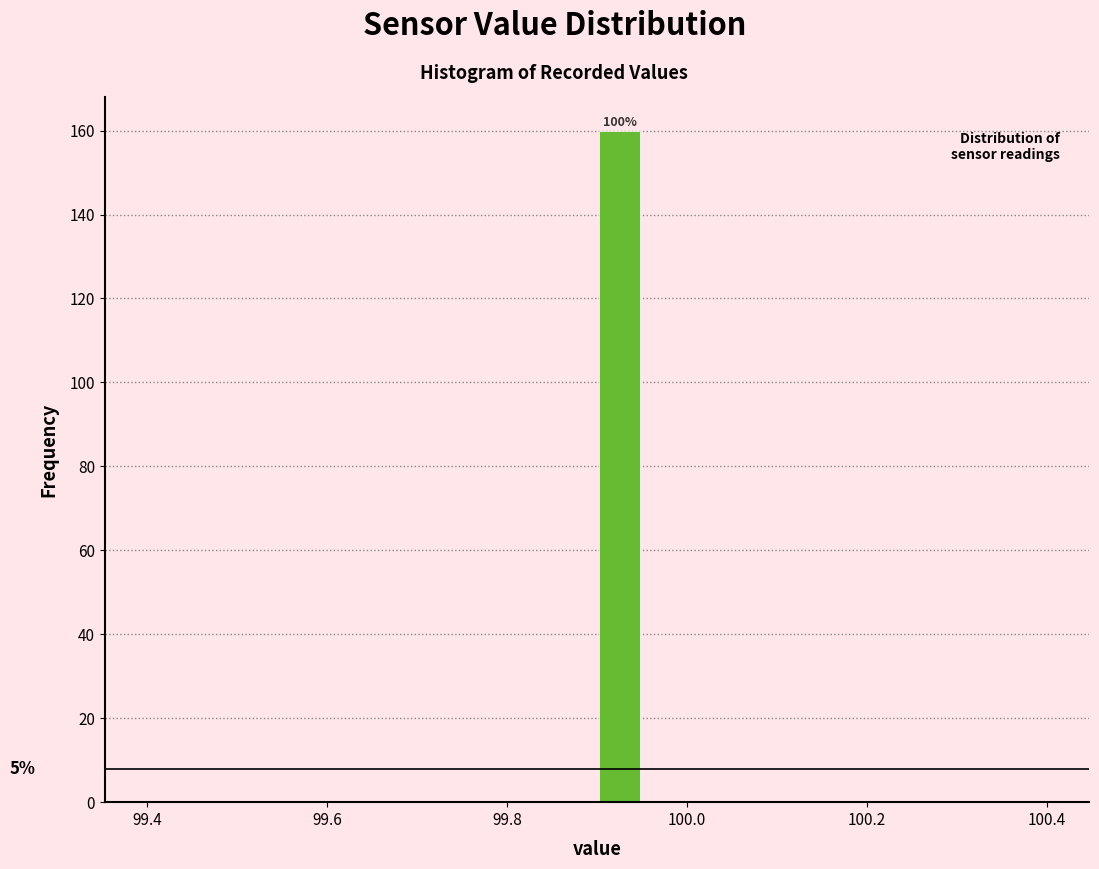

Read against the x-axis, roughly where is the centre of the tallest bar?

99.92